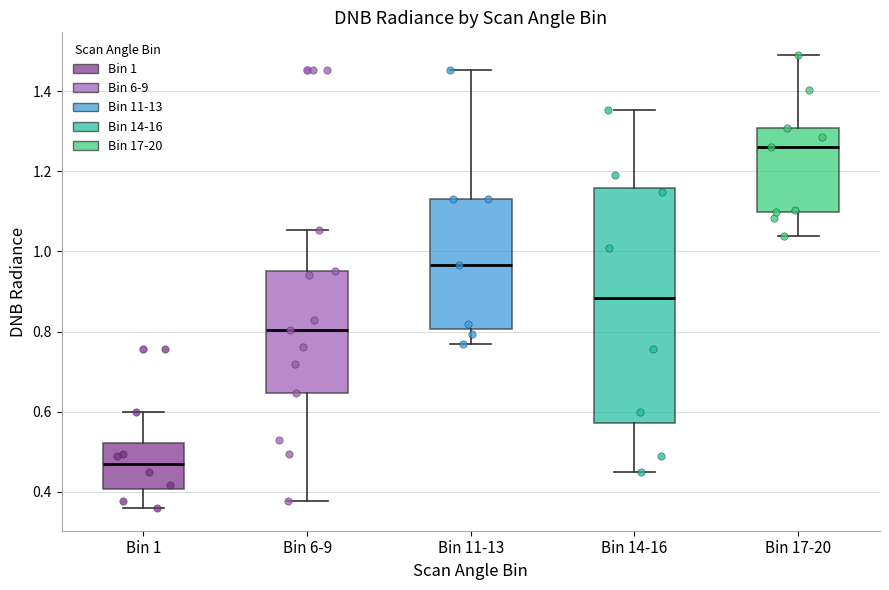

Which box's median line is the highest?

Bin 17-20